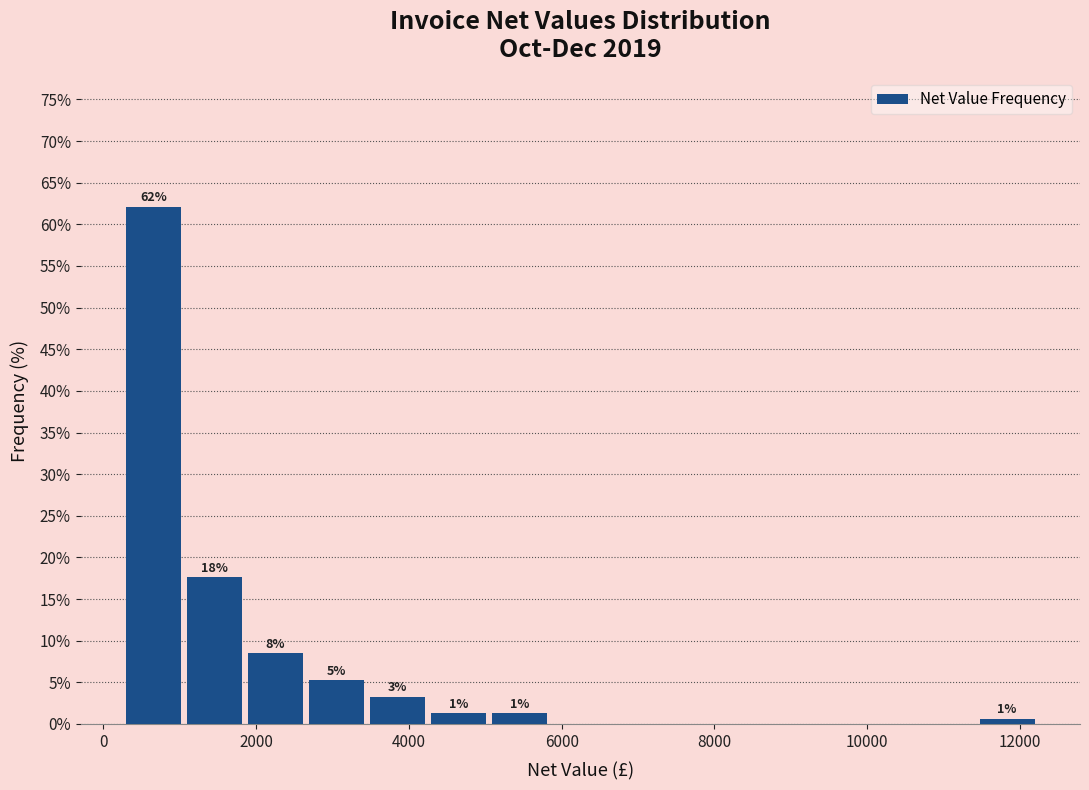

Read against the x-axis, roughly where is the centre of the tallest bar?

600